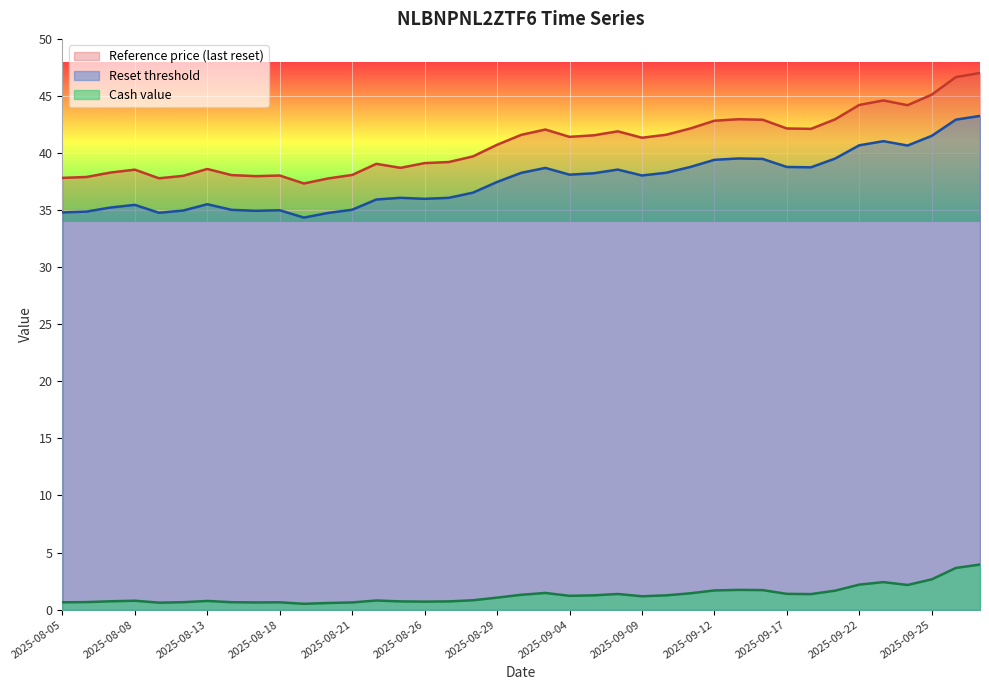

What is the value of the Reference price (last reset) point at the 27th from the left?

42.1